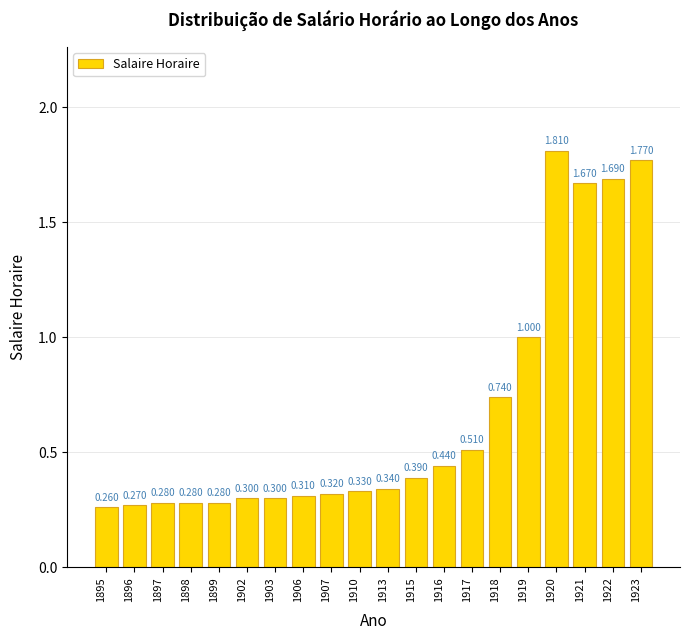

Which label corresponds to the largest value in the chart?

1920